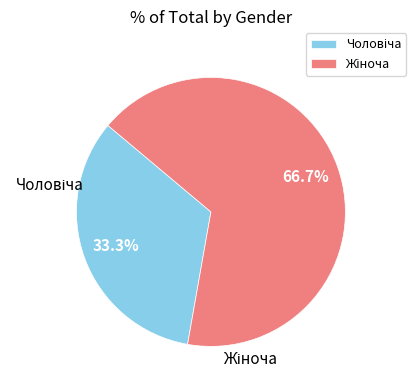

How many slices are in this pie chart?

2